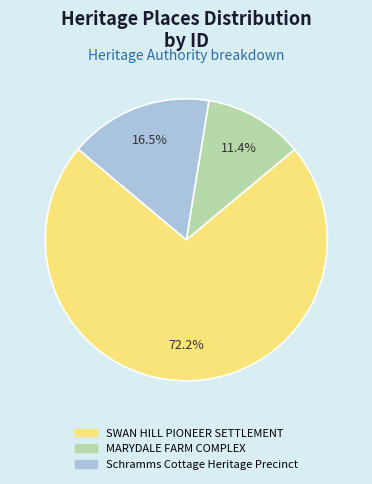

Count the number of slices in the pie.

3